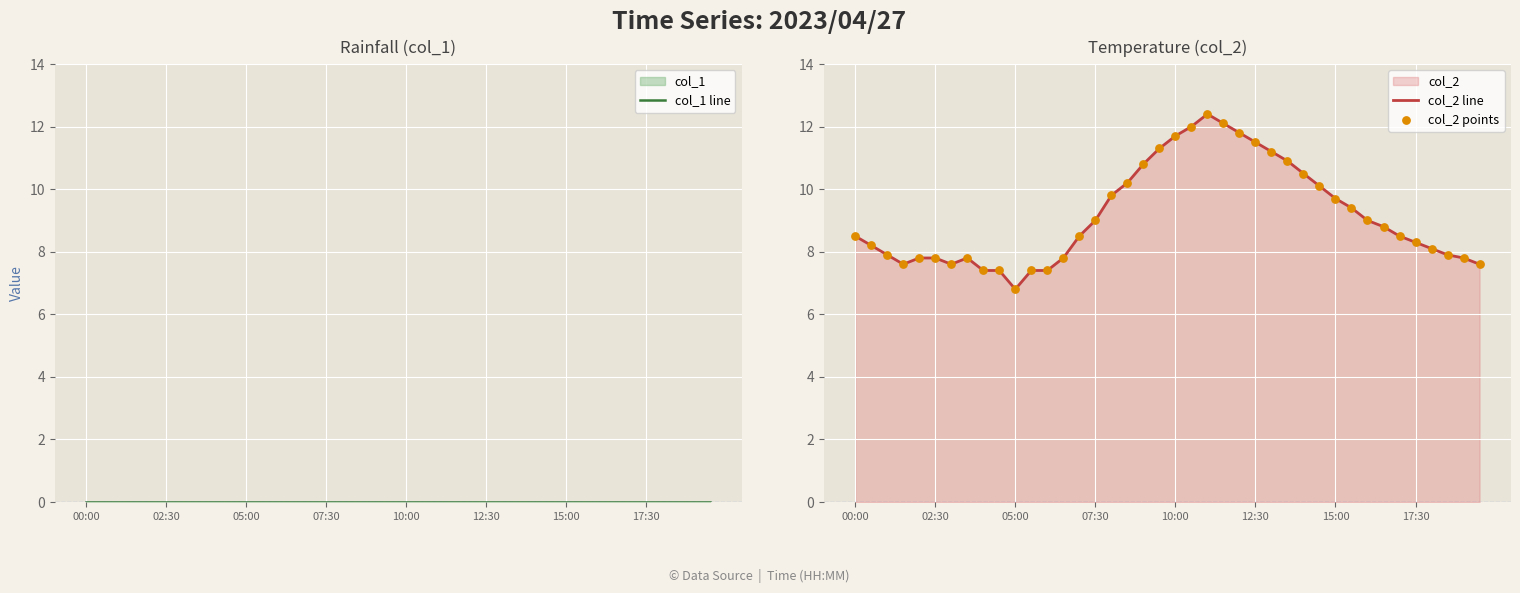

Which series has the widest spread of Y values?

col_2 line